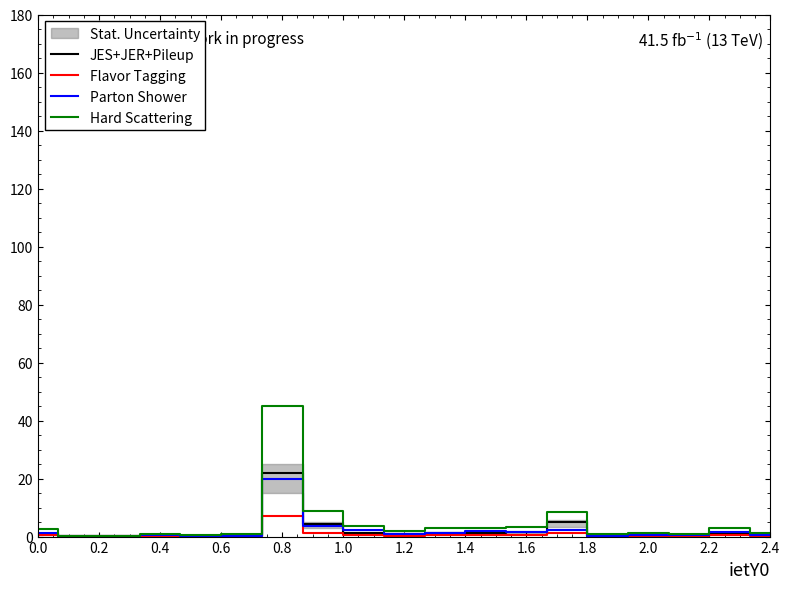

What is the greatest value displayed?

45.0